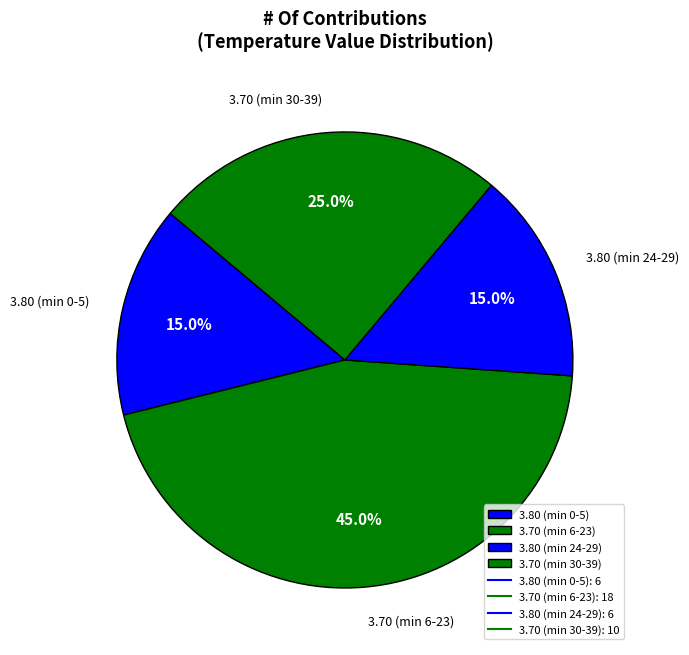

How many segments does this pie chart have?

4